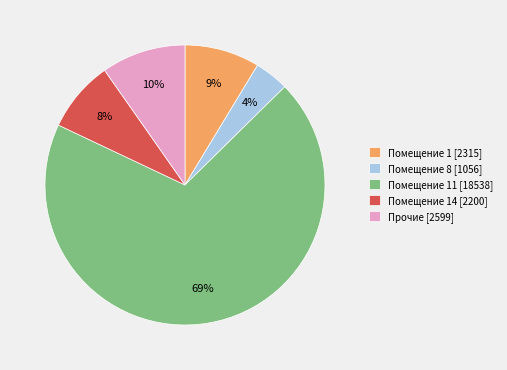

To the nearest percent, what percentage of the pie is Помещение 1 [2315]?

9%